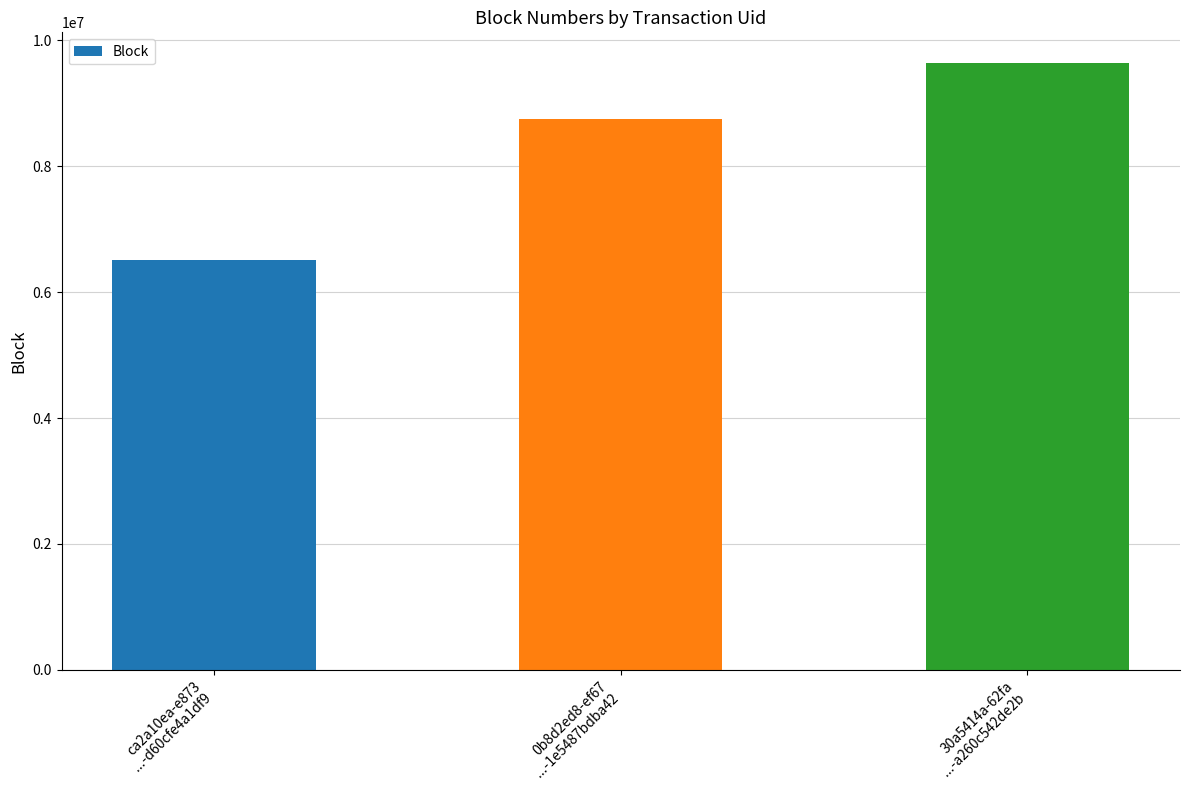

How many values are between 6510960 and 9645317?

3